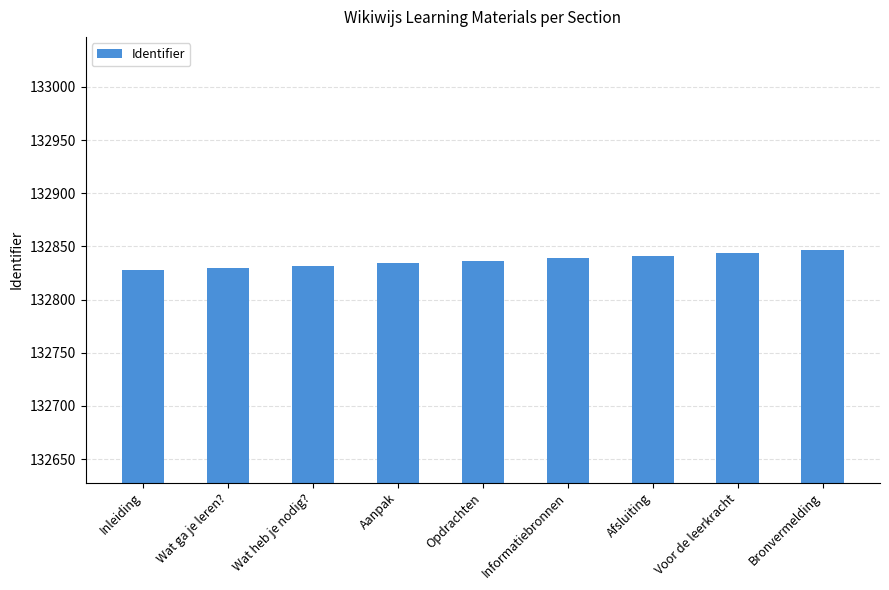

What is the change in value from Wat ga je leren? to Bronvermelding?

+17